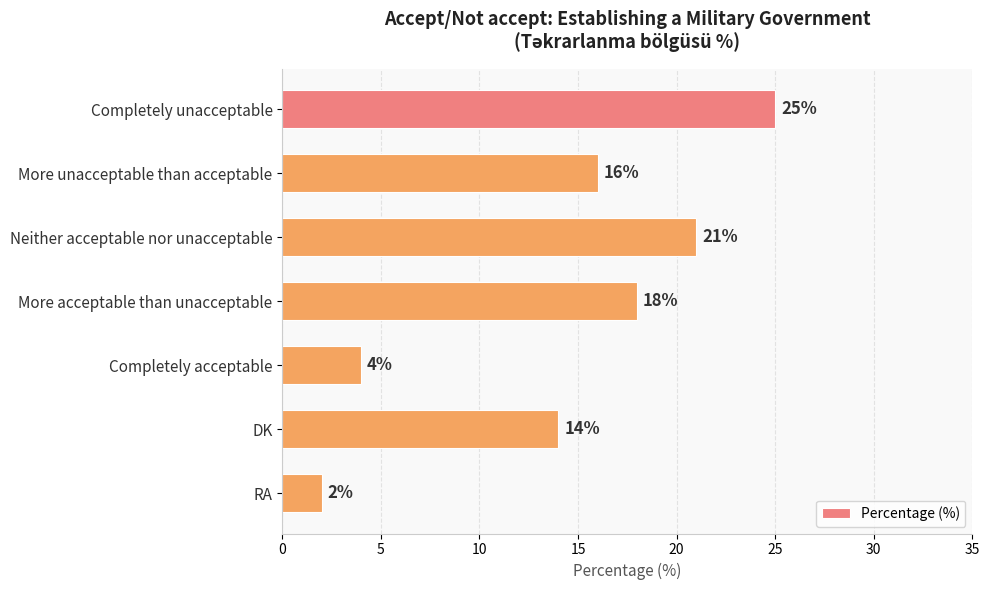

The value at Completely acceptable is 4. True or false?

True